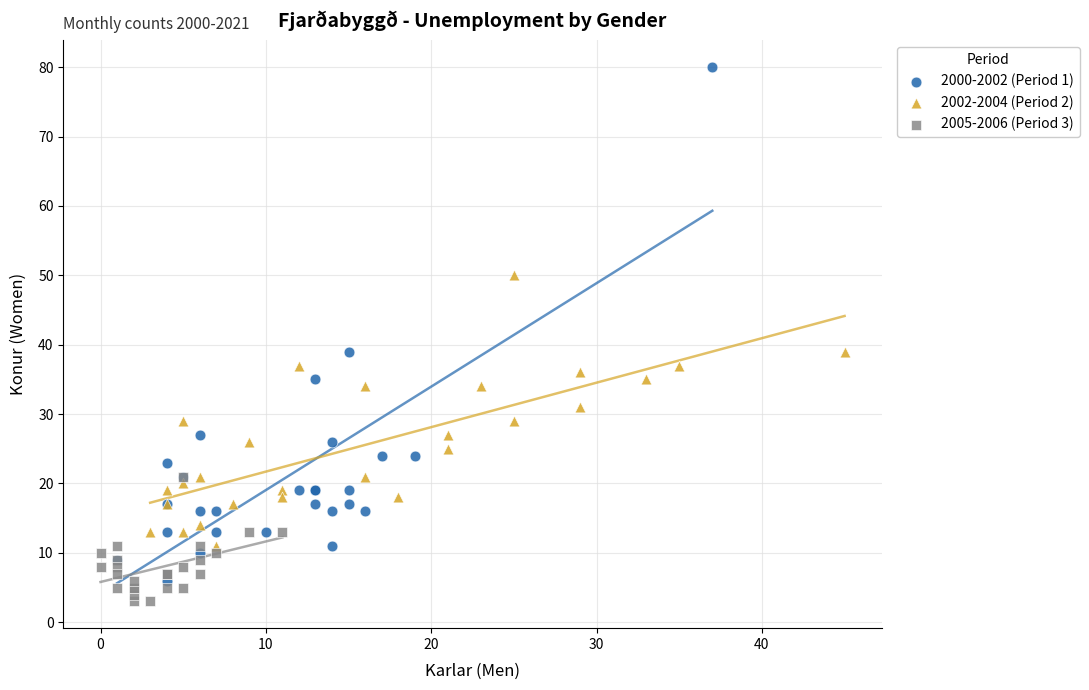

Which series has the widest spread of Y values?

2000-2002 (Period 1)